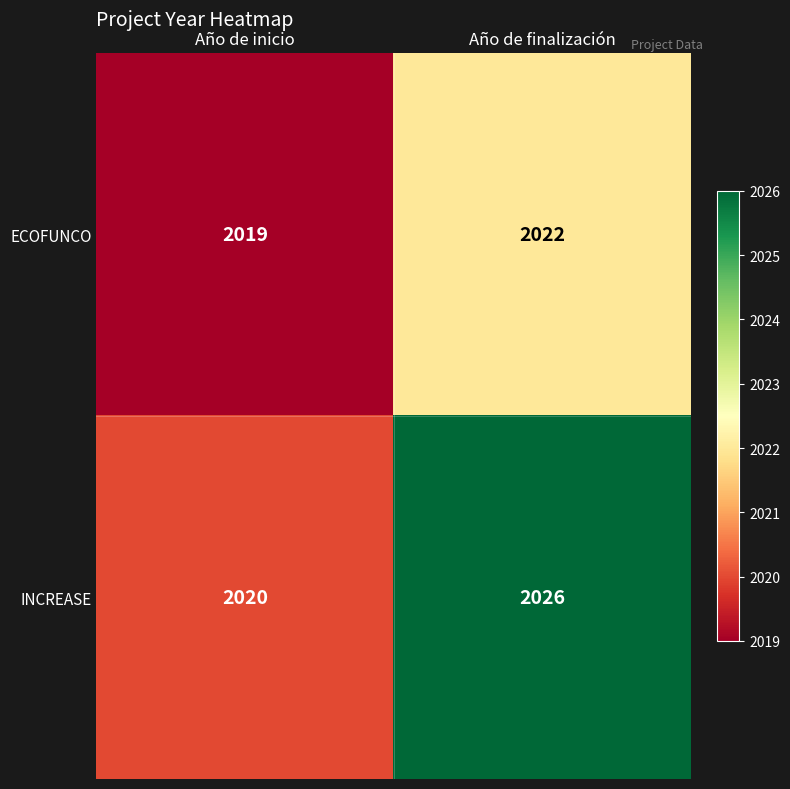

What is the difference between the INCREASE values at Año de inicio and Año de finalización?

6